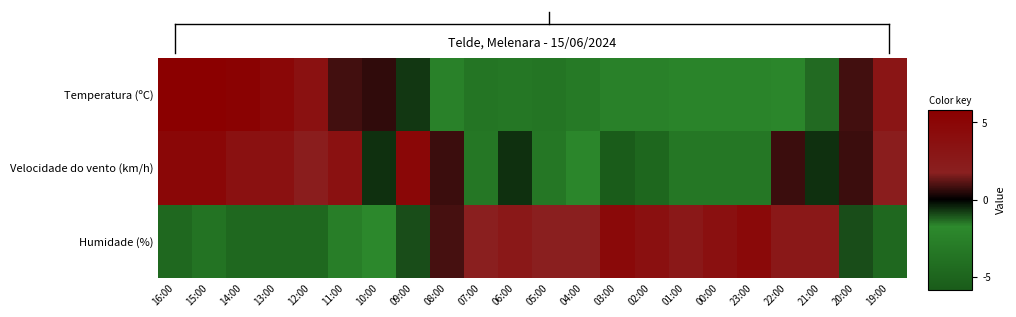

At how many categories does at least one series exceed 0?

22